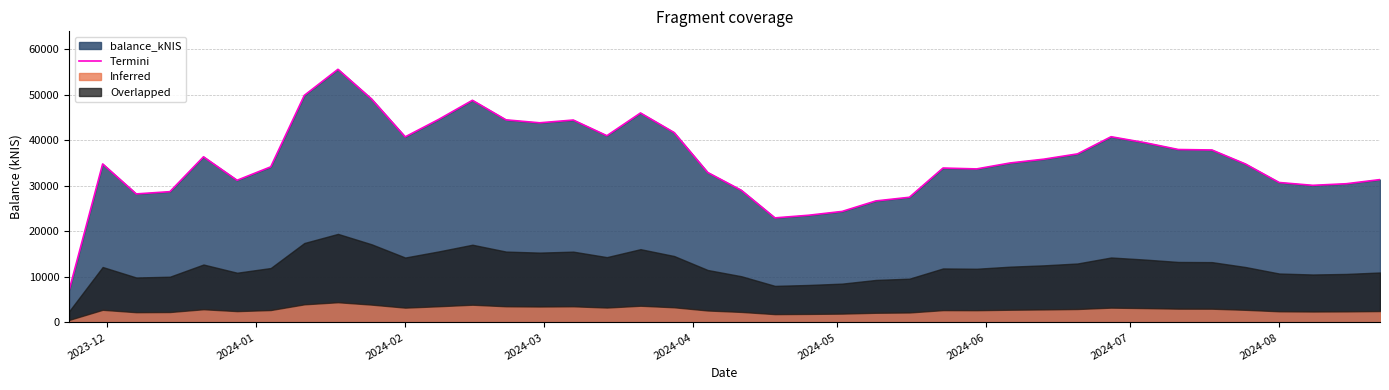

The value at 14 is 13032.7. True or false?

False